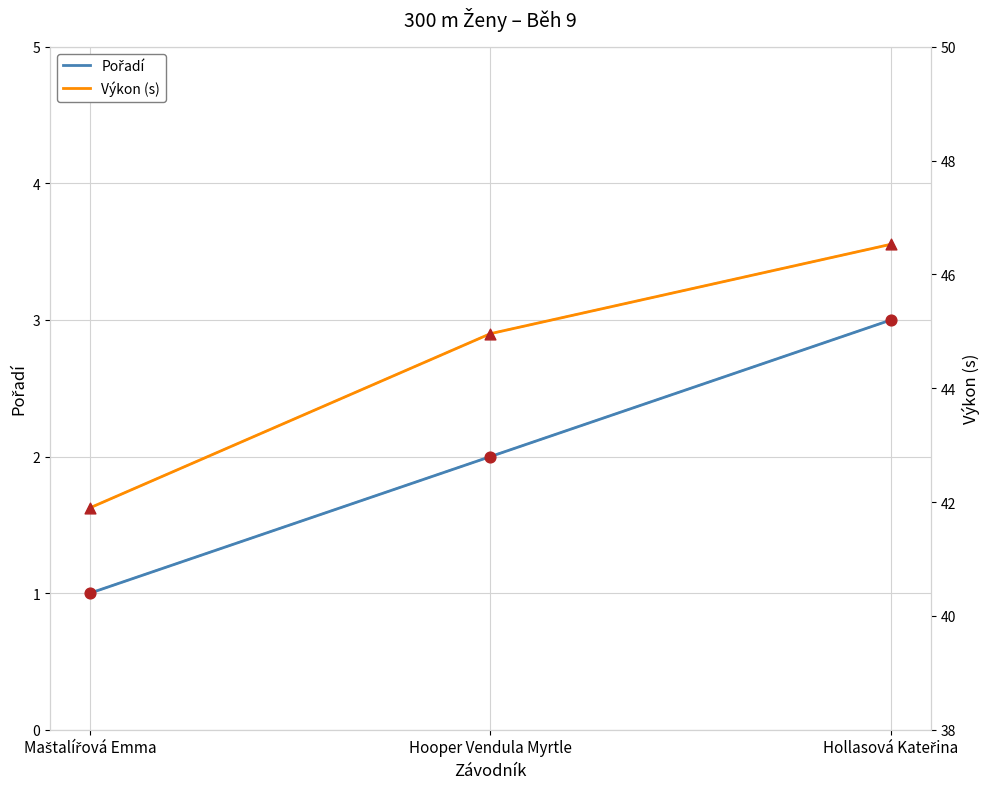

What is the total value across all series at Hooper Vendula Myrtle?

47.0